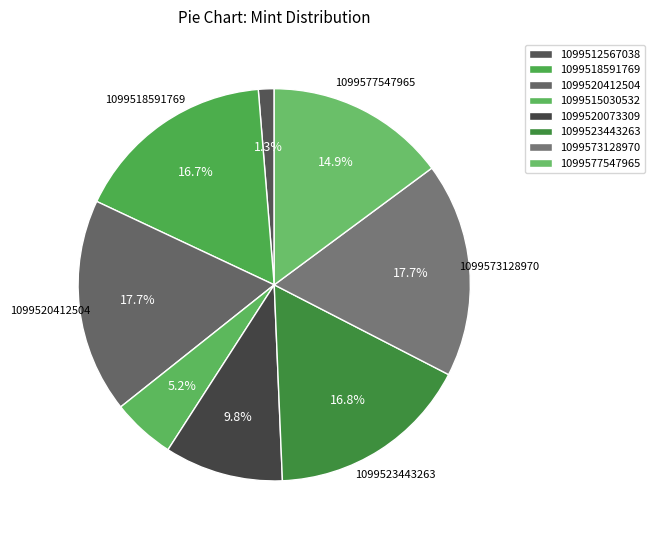

To the nearest percent, what portion does 1099512567038 represent?

1%